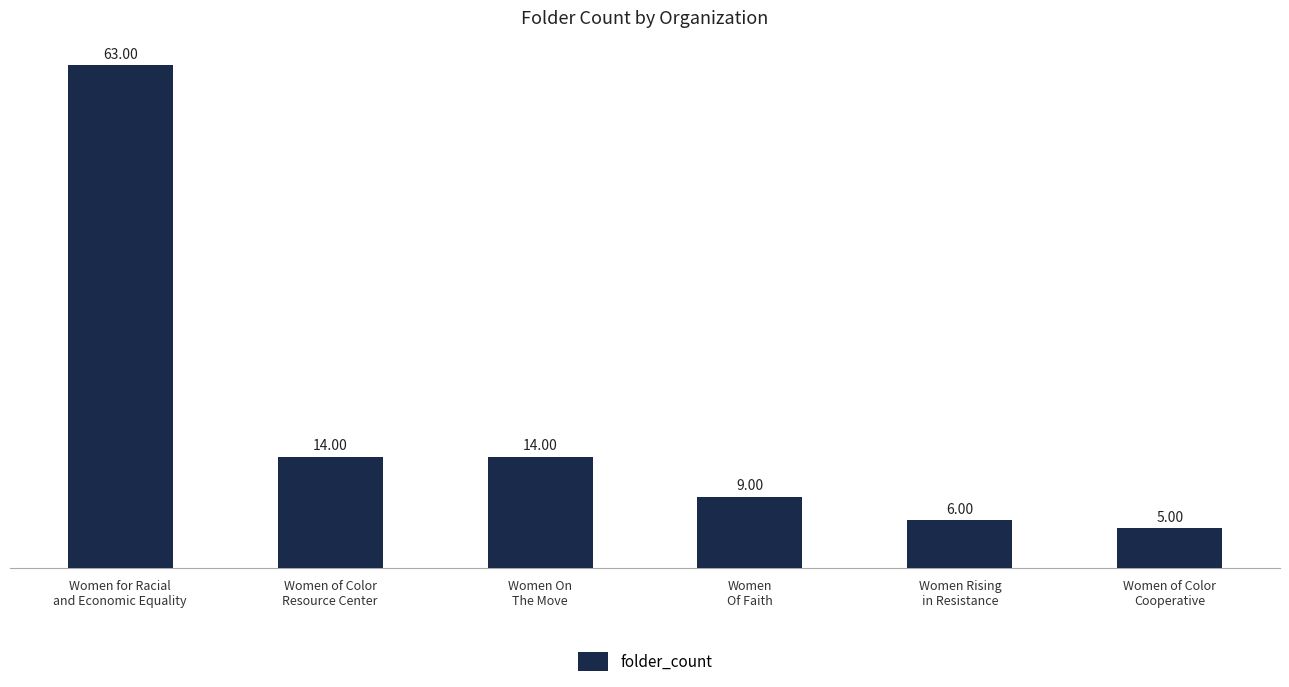

Reading right to left, what are all the values shown in this chart?

5	6	9	14	14	63